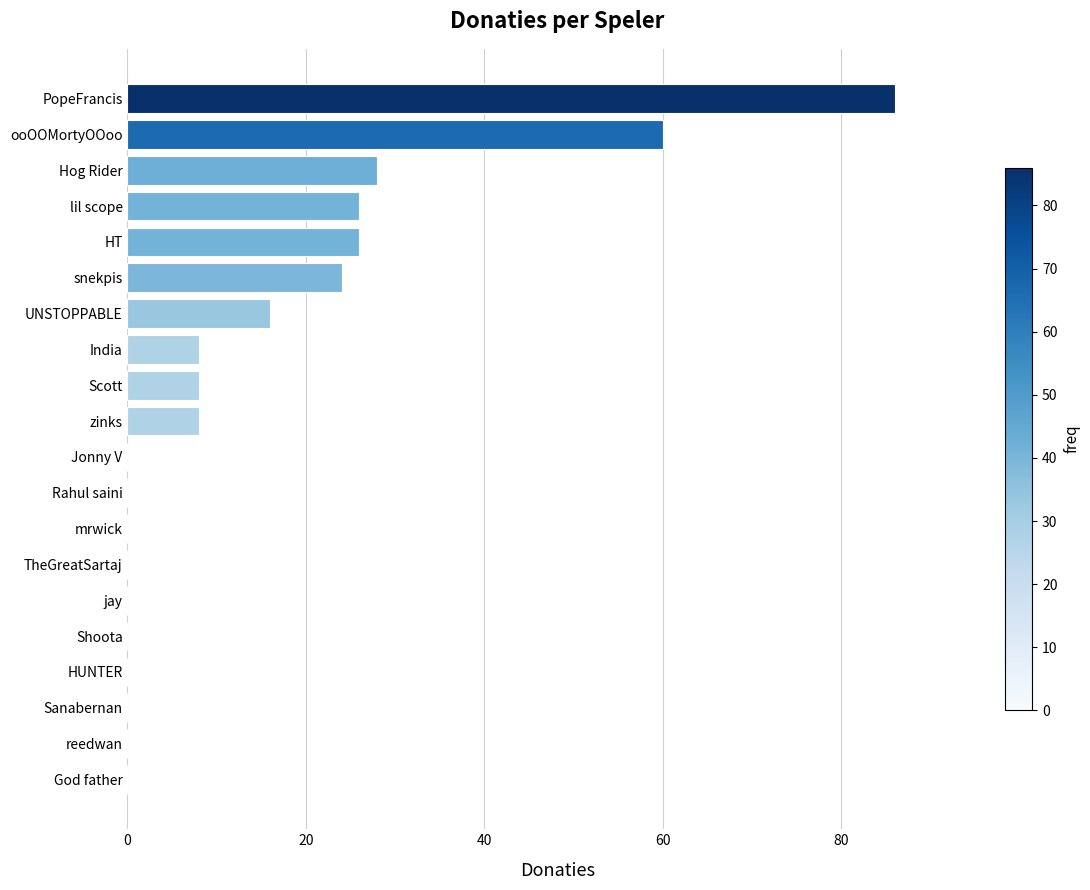

How many distinct data groups are displayed?

1